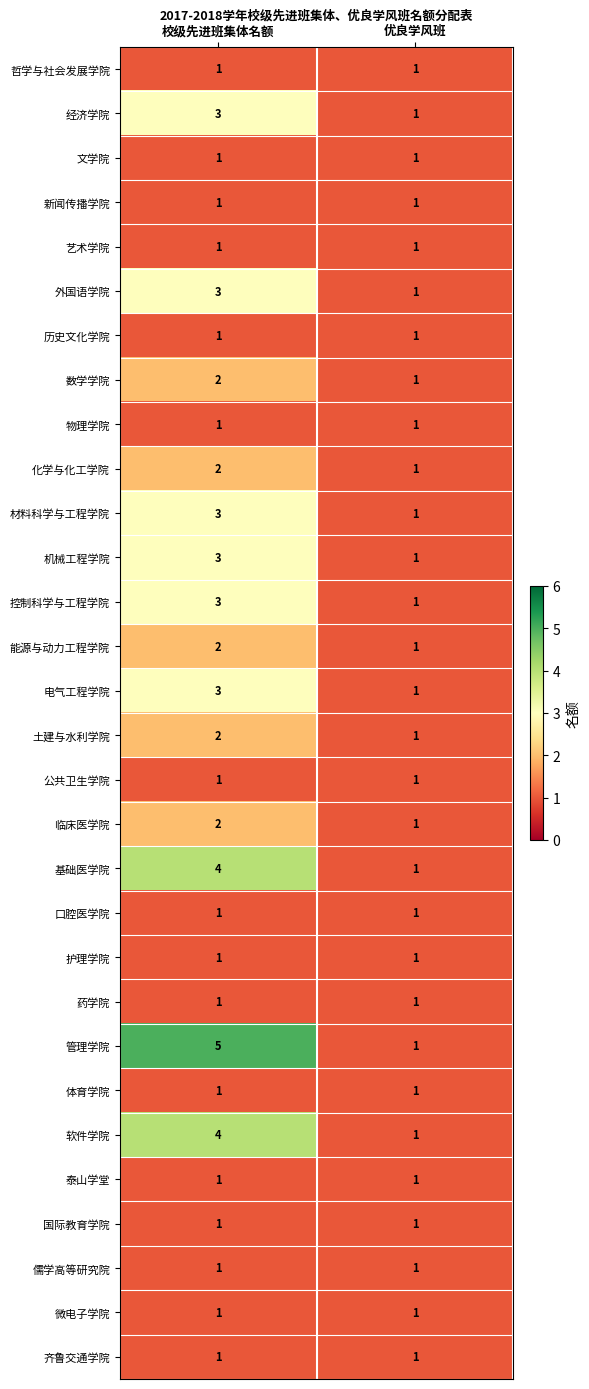

How many data points does each series have?

2